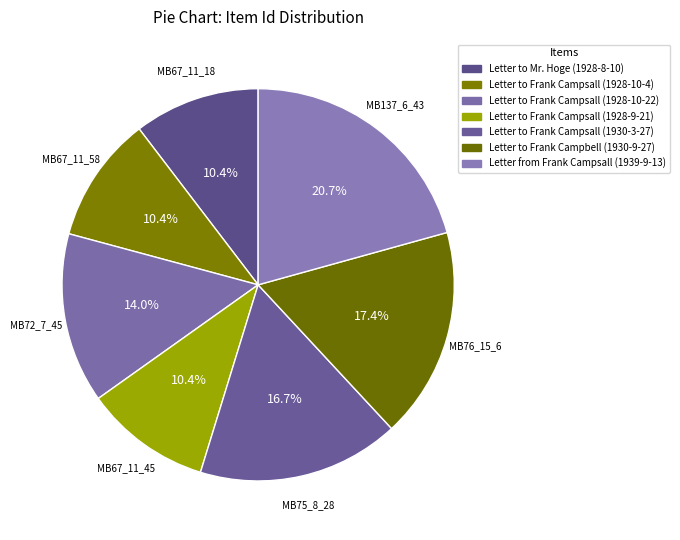

Which has a higher value, Letter from Frank Campsall (1939-9-13) or Letter to Frank Campsall (1930-3-27)?

Letter from Frank Campsall (1939-9-13)